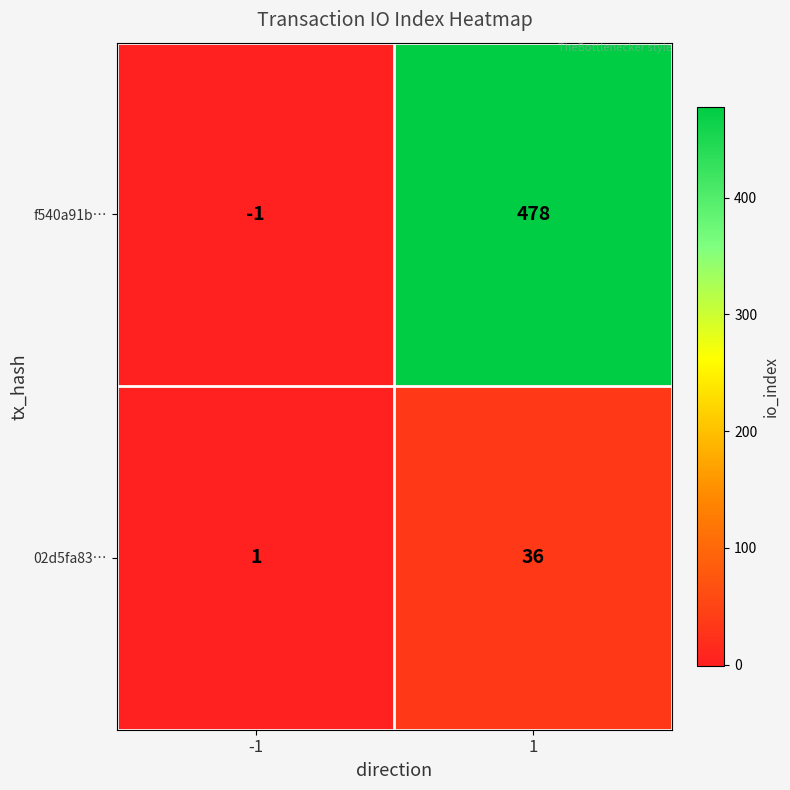

Is it true that f540a91b… equals -1 at -1?

True